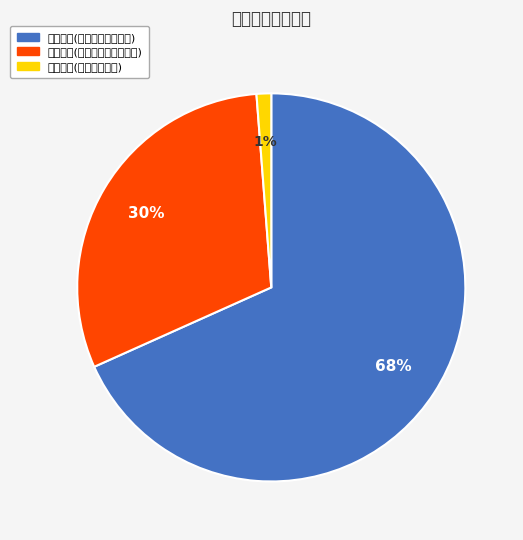

Is there any slice that represents more than half of the pie?

Yes